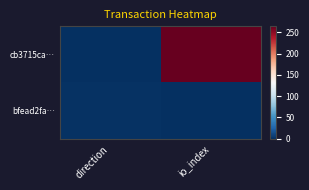

What is the difference between the highest and lowest values at direction?

2